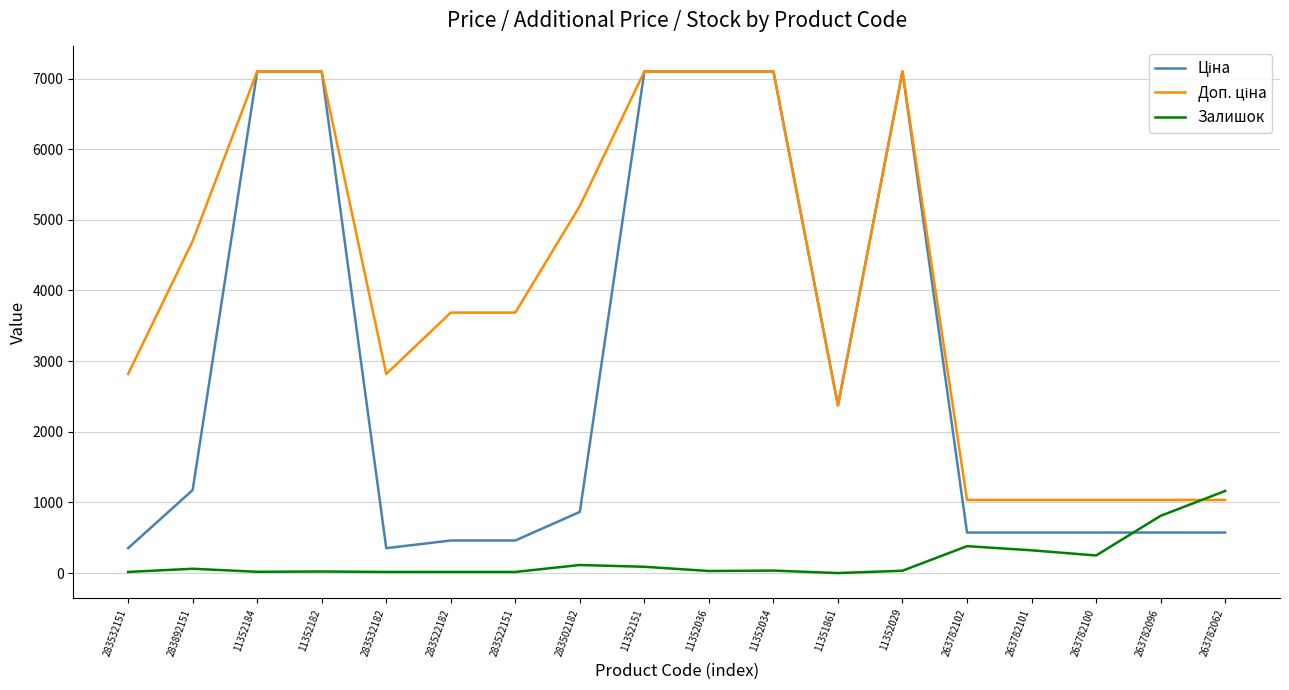

True or false: Залишок has a value of 515.5 at 263782062.

False